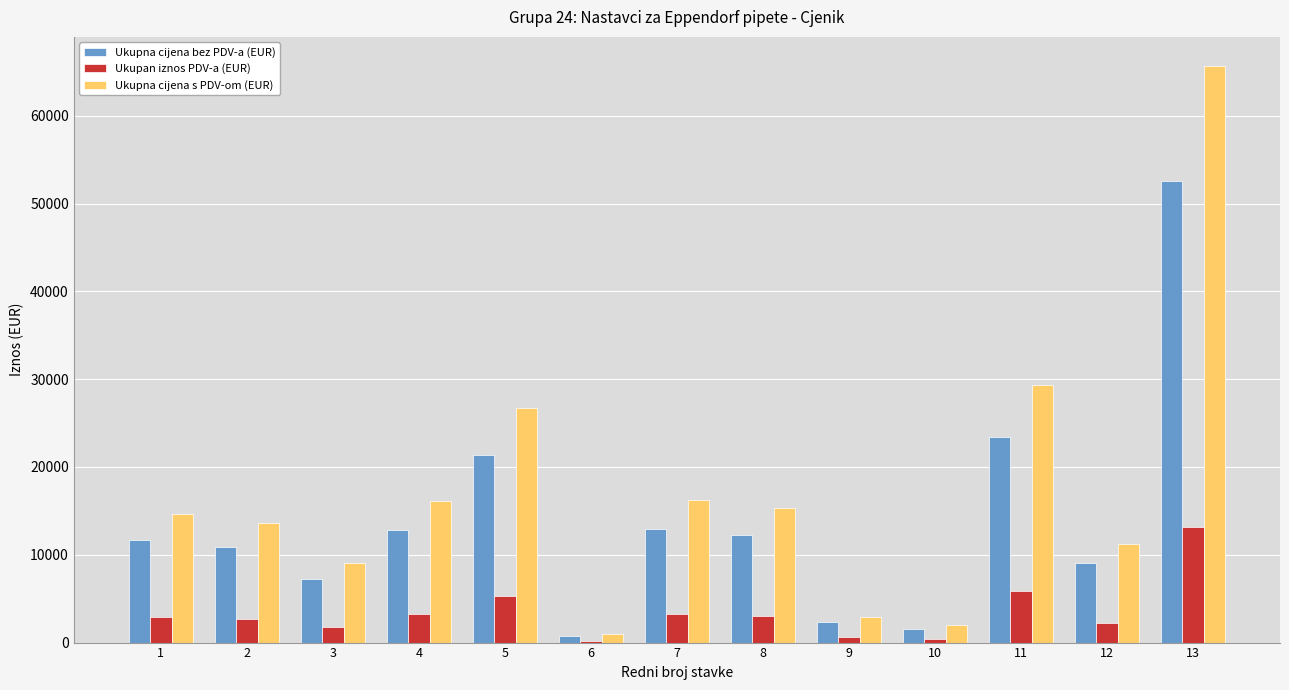

How many groups of bars are there?

13